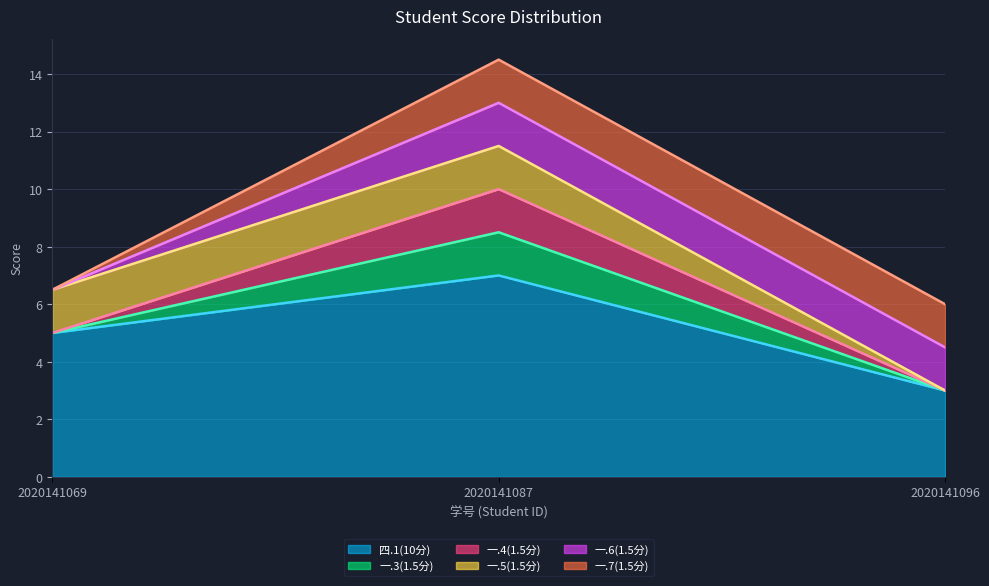

How many values in the 一.5(1.5分) series are below 1?

1